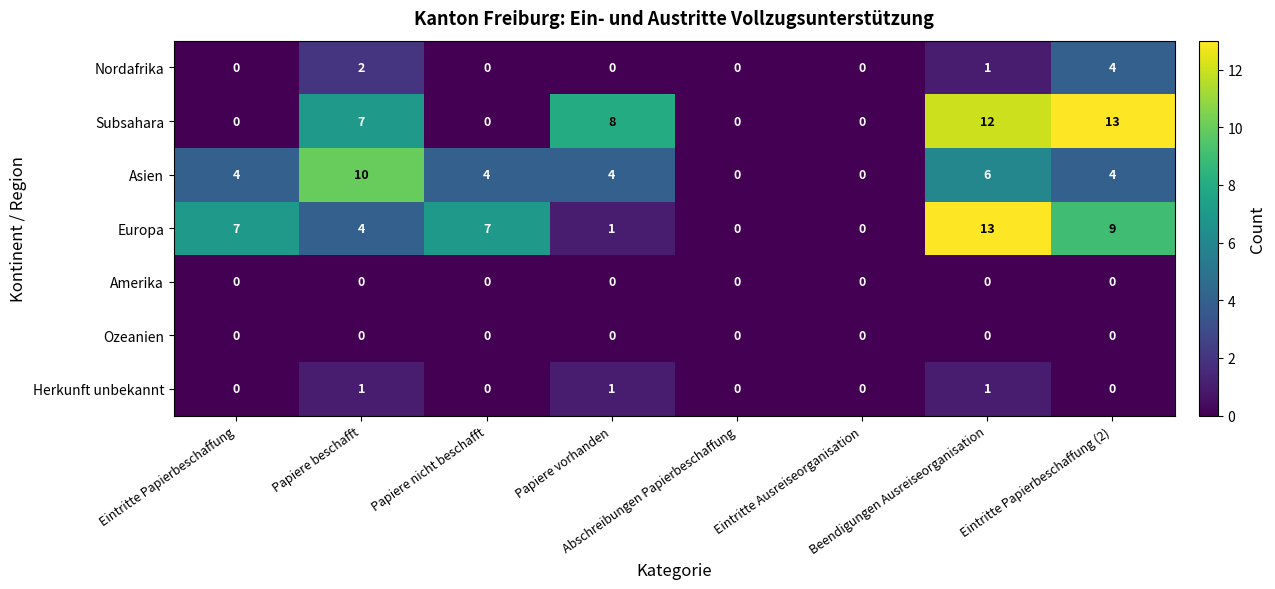

Which series has the widest spread of values?

Subsahara